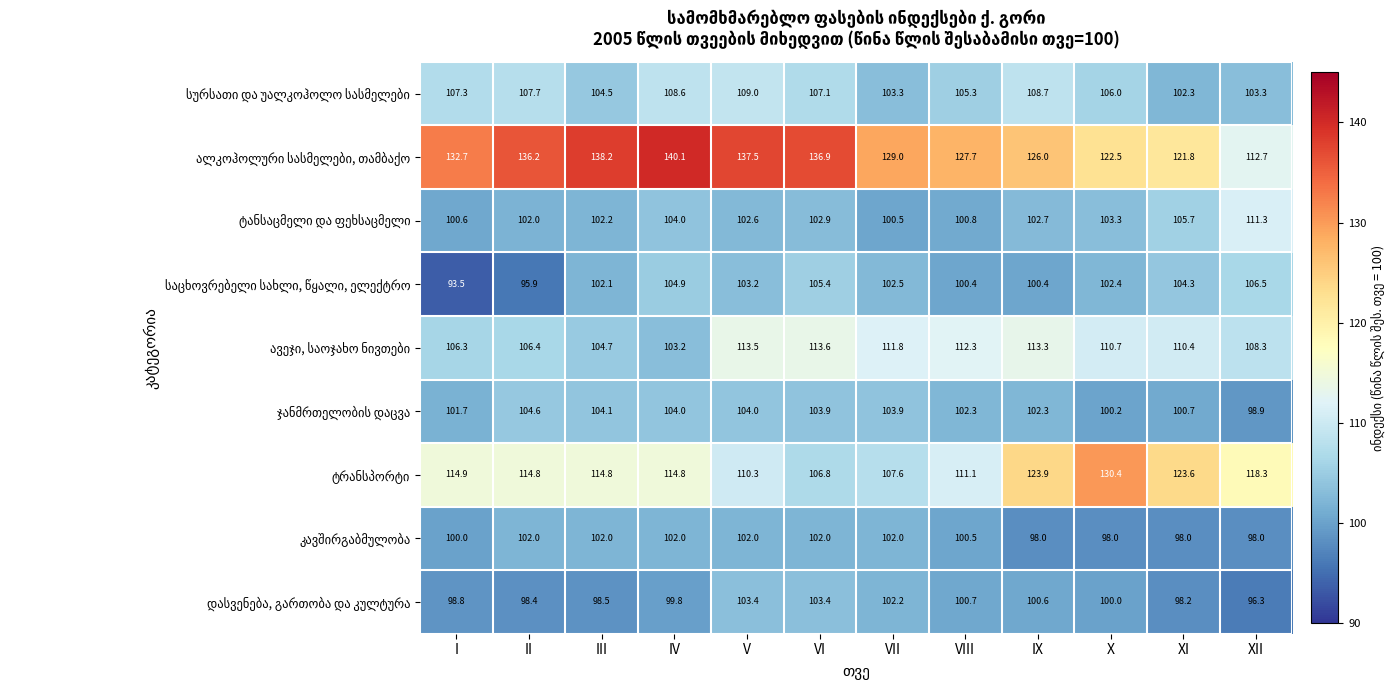

At which category is the sum across all series the highest?

V